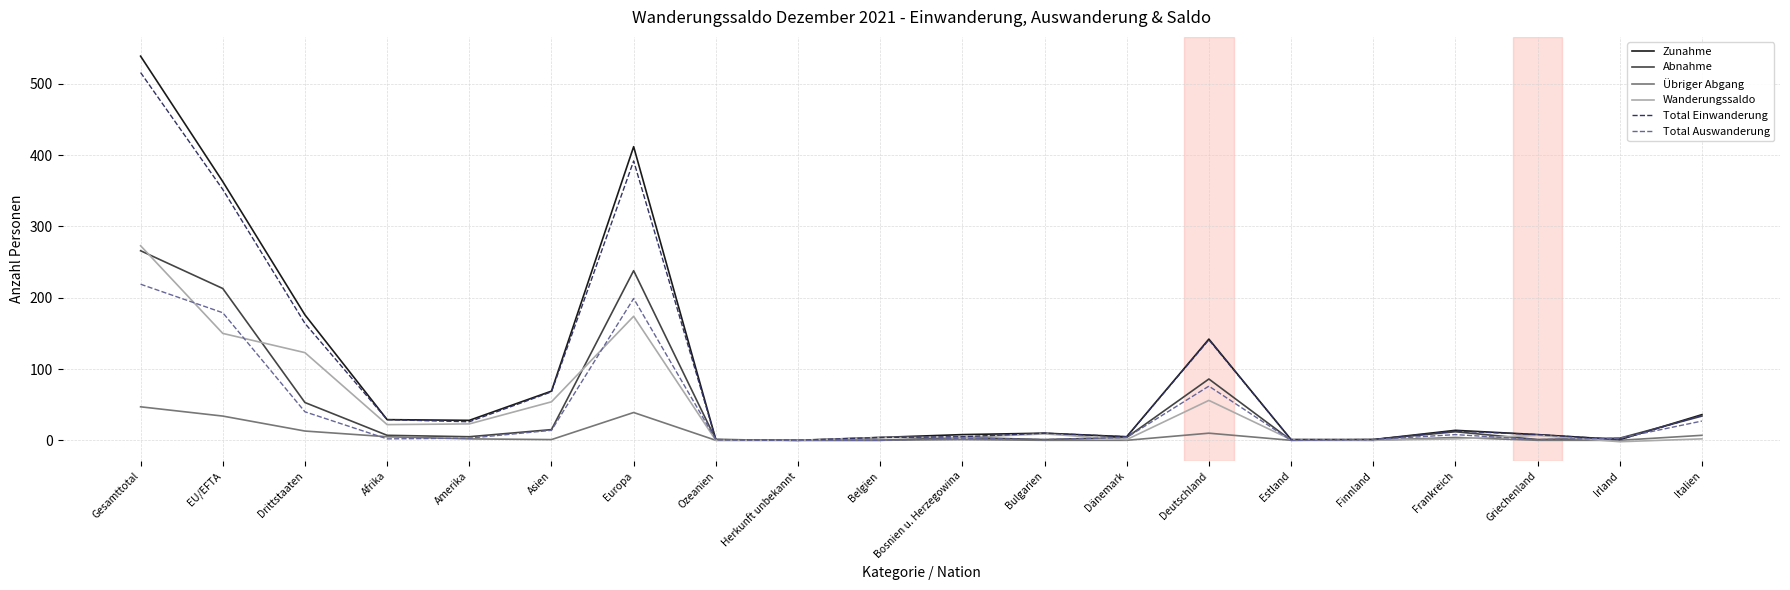

The Abnahme series shows 0 at Estland. True or false?

True